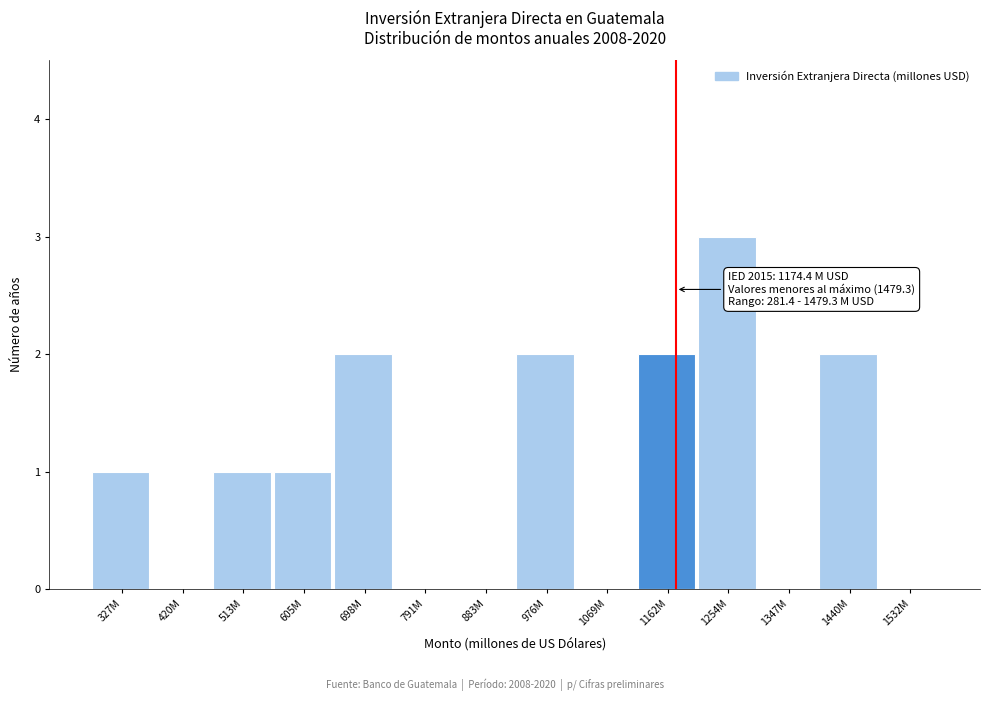

Reading left to right, list all the values displayed in this chart.

327M=1	420M=0	513M=1	605M=1	698M=2	791M=0	883M=0	976M=2	1069M=0	1162M=2	1254M=3	1347M=0	1440M=2	1532M=0